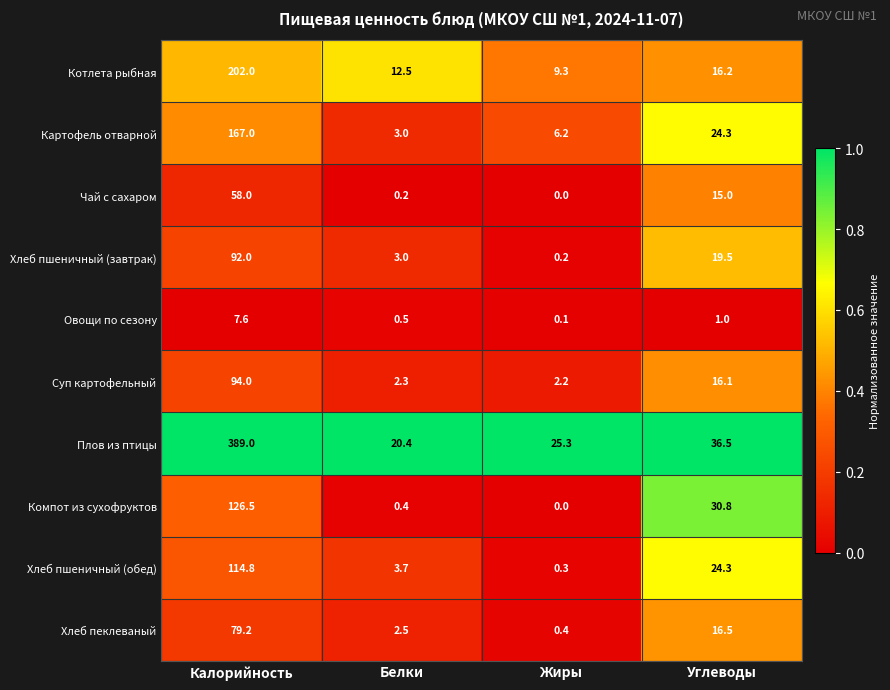

At which category is the sum across all series the highest?

Калорийность